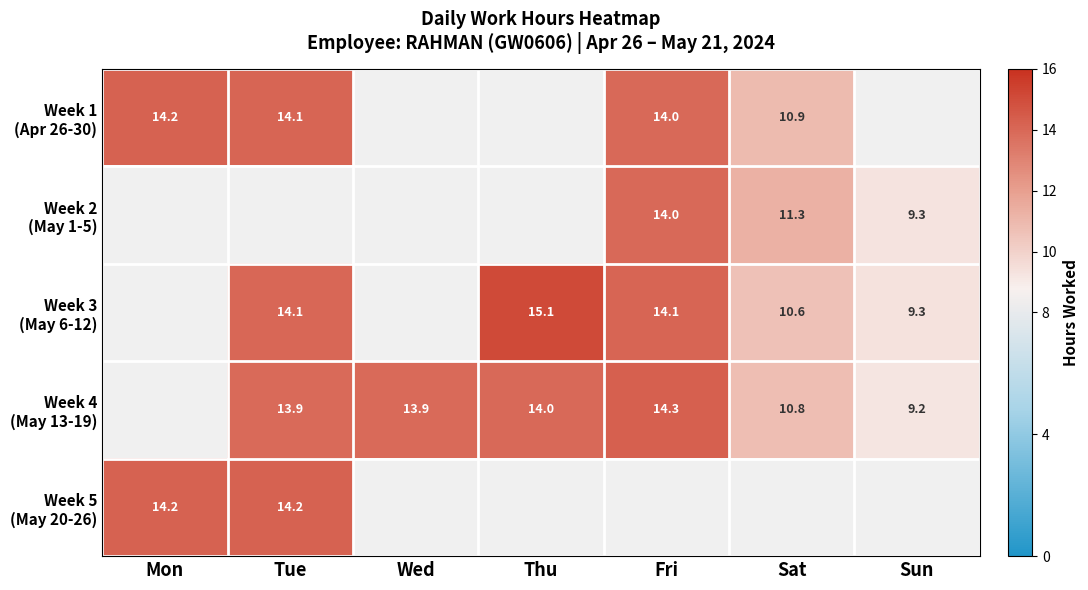

True or false: Week 4 (May 13-19) has a value of 9.2 at Sun.

True